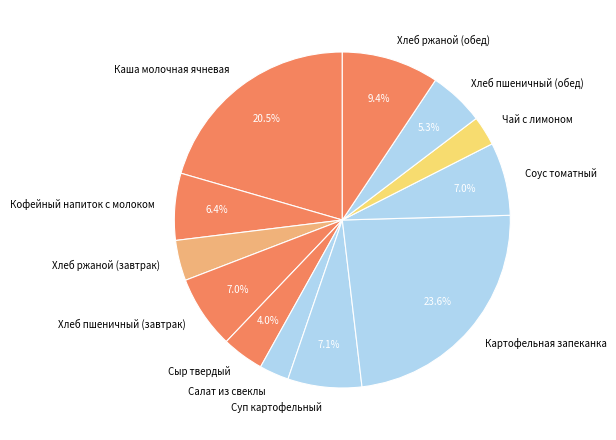

Count the number of slices in the pie.

12